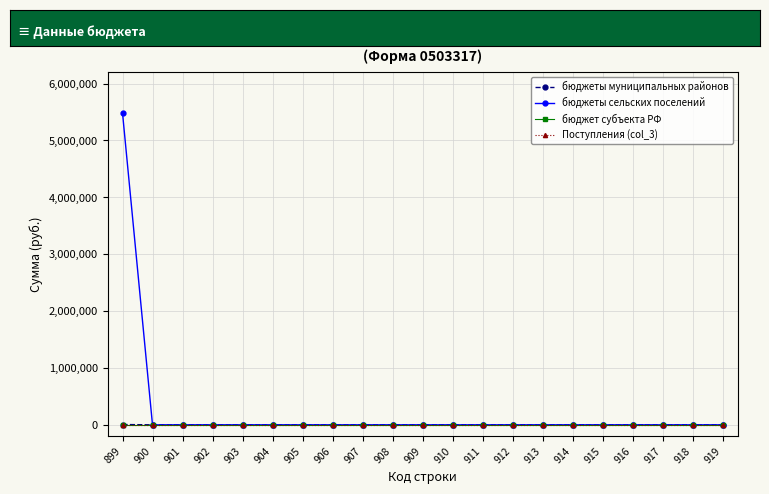

Is the value of бюджет субъекта РФ at 901 greater than the value of бюджеты сельских поселений at 908?

No